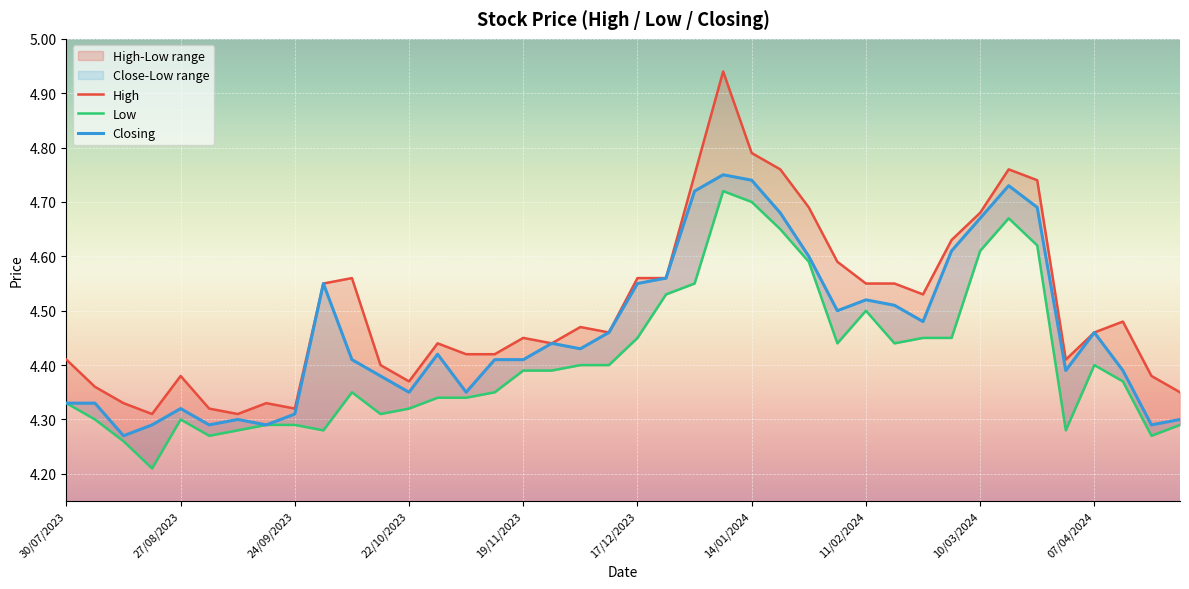

How many lines are shown in the chart?

3